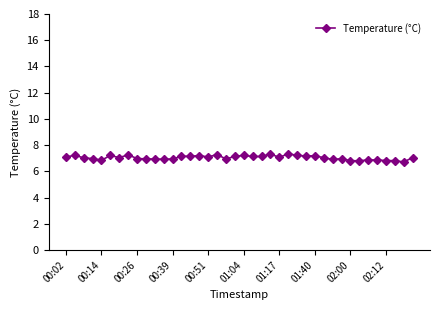

What is the sum of all values?

282.1